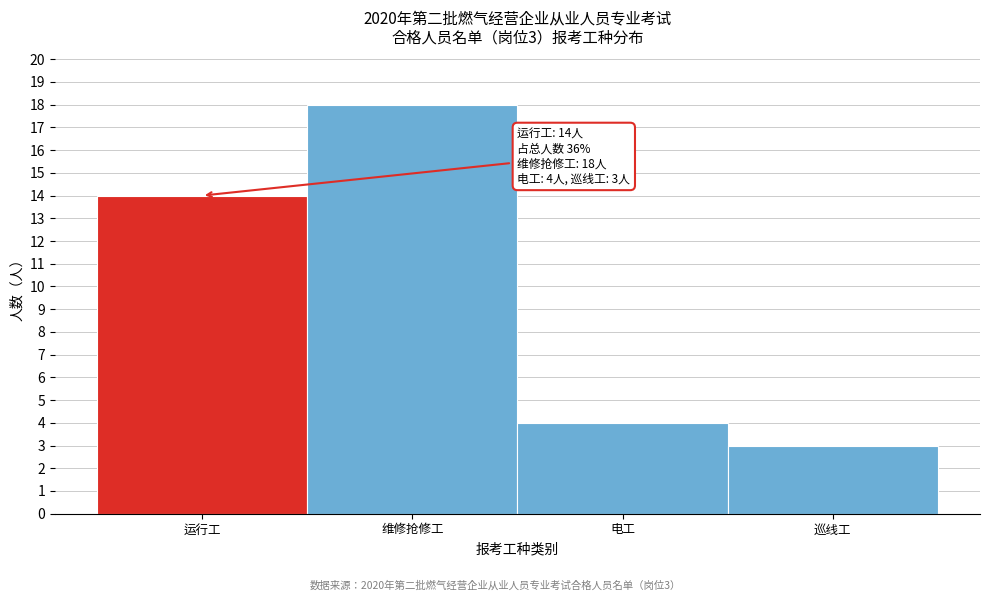

Reading left to right, extract all data points from this chart.

14	18	4	3